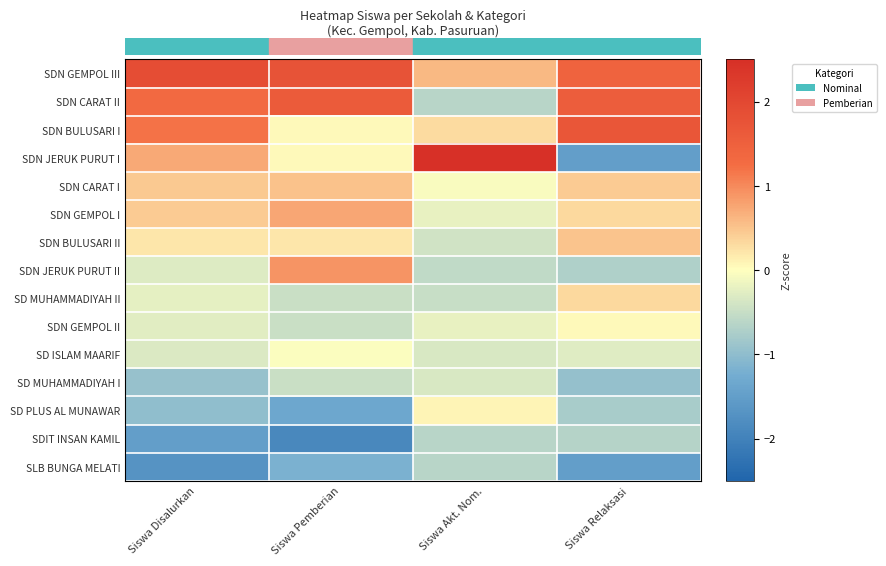

Between Siswa Akt. Nom. and Siswa Pemberian, which is larger?

Siswa Akt. Nom.